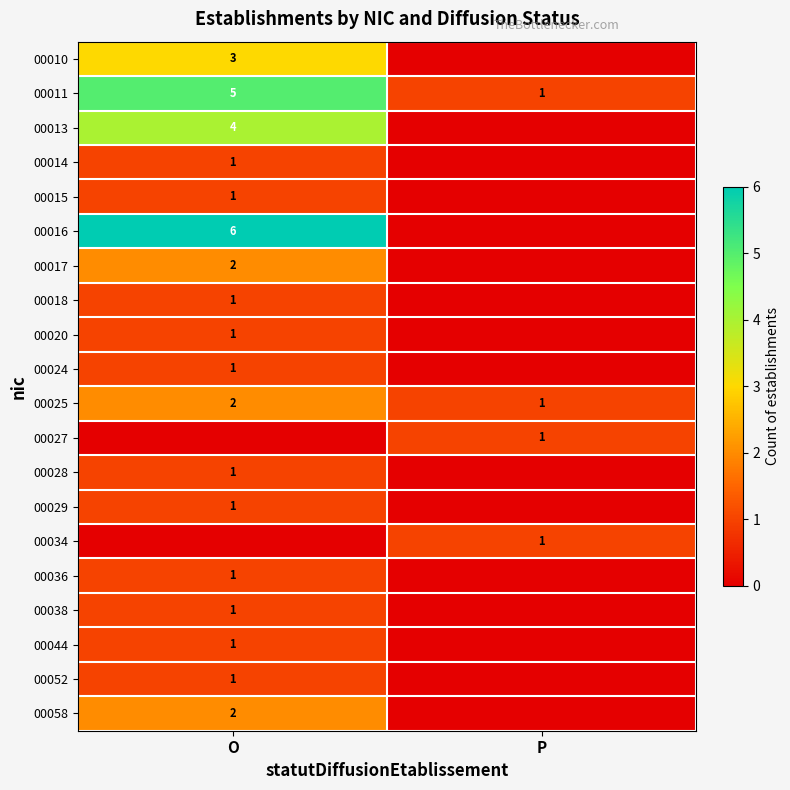

Is it true that 00036 equals 1 at O?

True